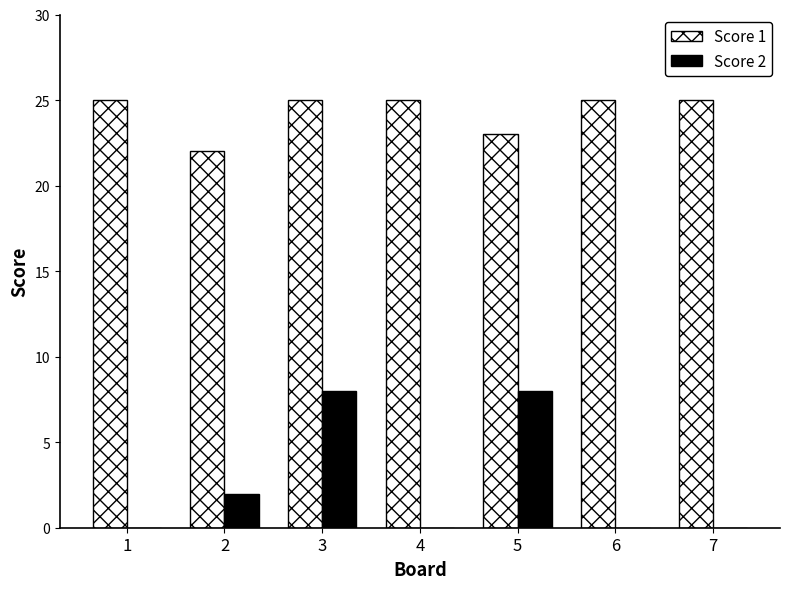

How many groups of bars are there?

7